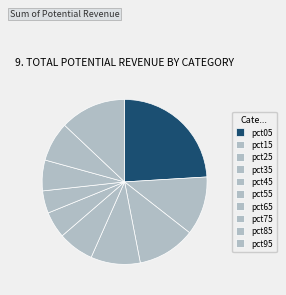

To the nearest percent, what portion does pct55 represent?

5%